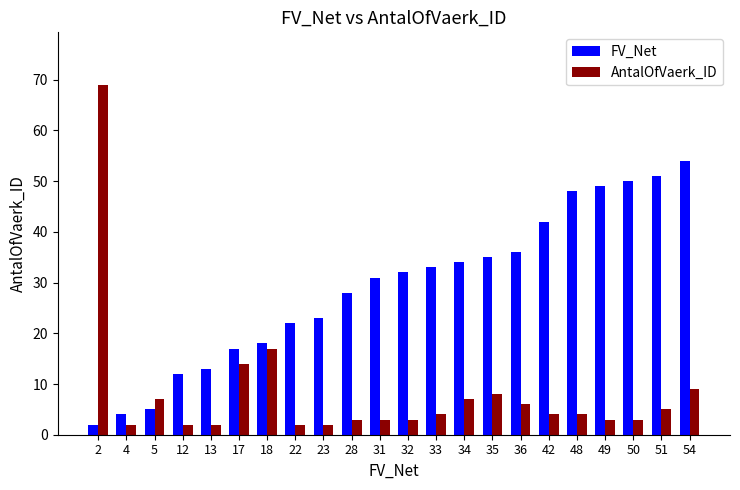

What is the difference between the maximum and minimum values in the AntalOfVaerk_ID series?

67